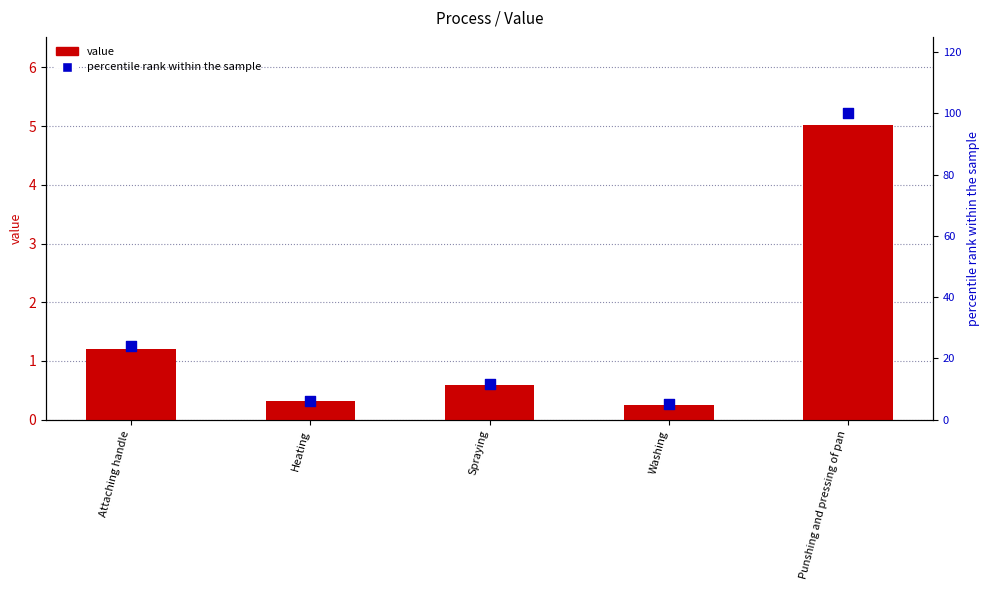

What are all the series names shown in the legend?

value, percentile rank within the sample